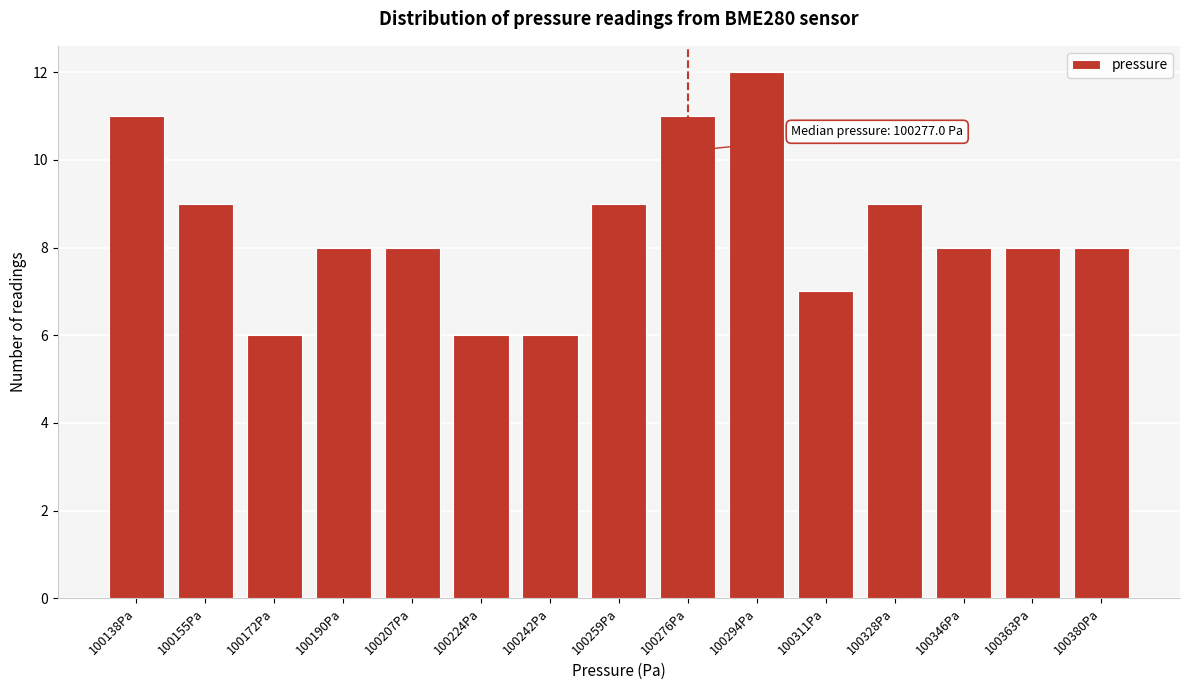

Reading right to left, what are all the values shown in this chart?

100380Pa=8	100363Pa=8	100346Pa=8	100328Pa=9	100311Pa=7	100294Pa=12	100276Pa=11	100259Pa=9	100242Pa=6	100224Pa=6	100207Pa=8	100190Pa=8	100172Pa=6	100155Pa=9	100138Pa=11